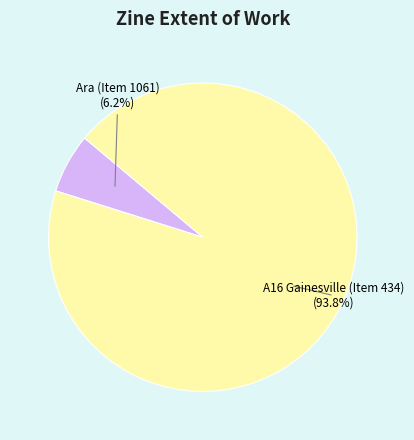

Which has a higher value, A16 Gainesville (Item 434) or Ara (Item 1061)?

A16 Gainesville (Item 434)